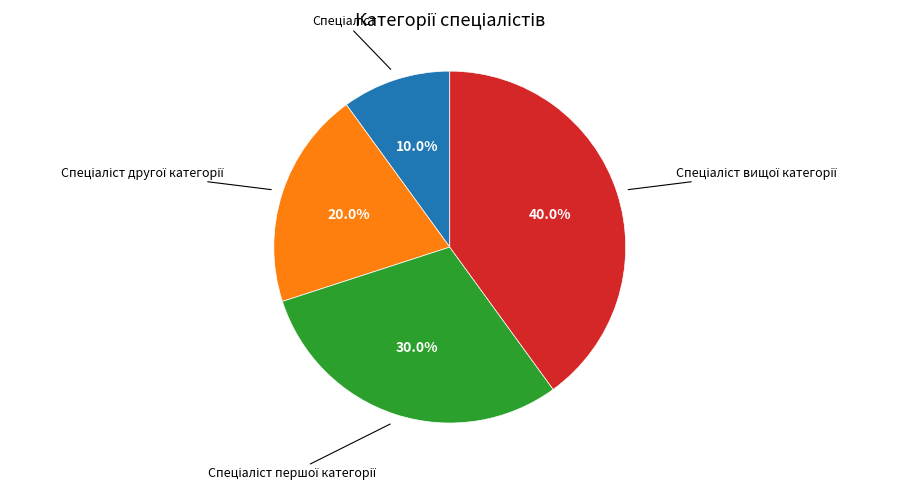

Does any single category account for the majority?

No